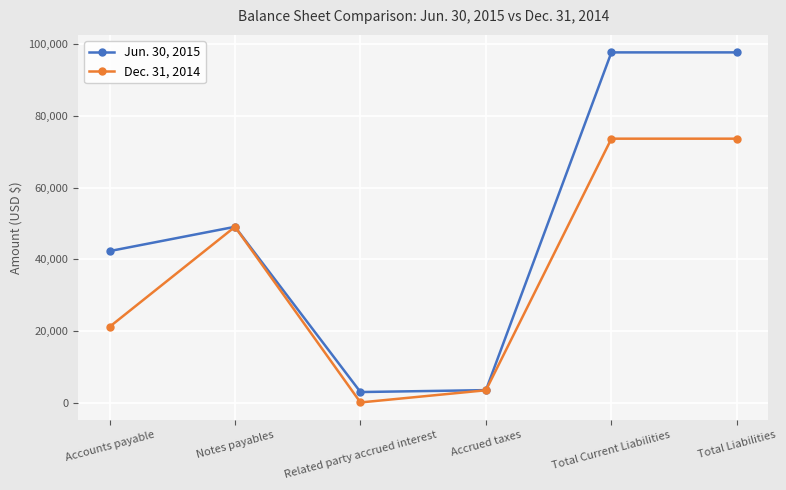

List the series in order of their peak value, highest first.

Jun. 30, 2015, Dec. 31, 2014